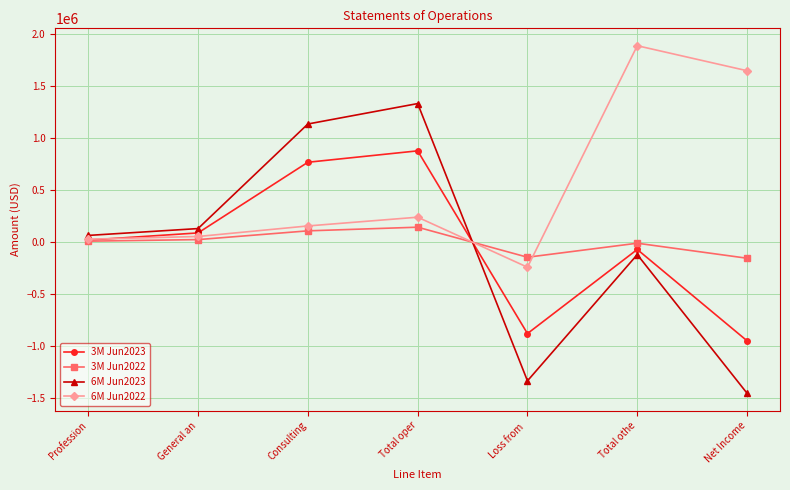

Which label corresponds to the largest value in the chart?

Total othe